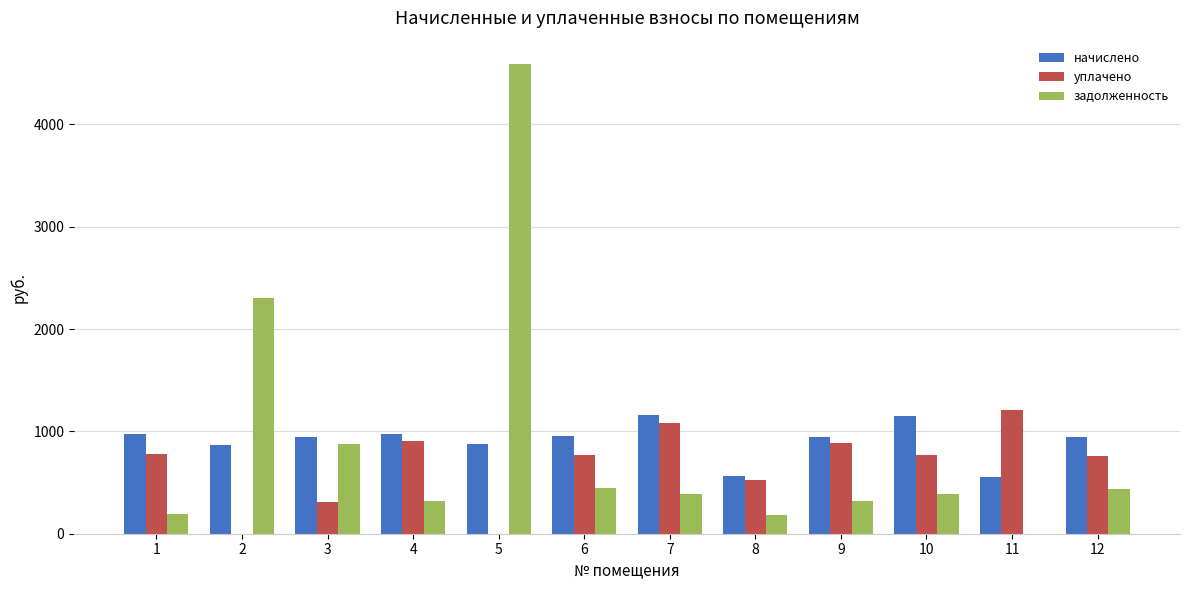

Between 8 and 10, which series saw the biggest shift?

начислено